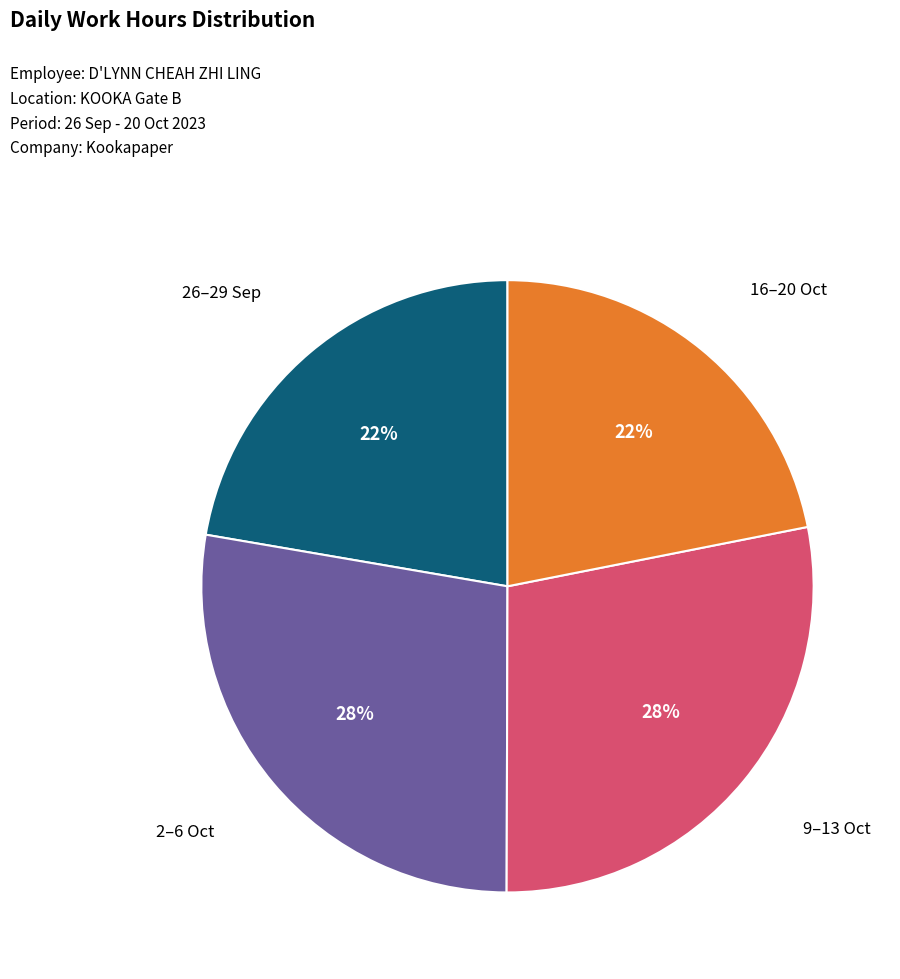

Does any single category account for the majority?

No